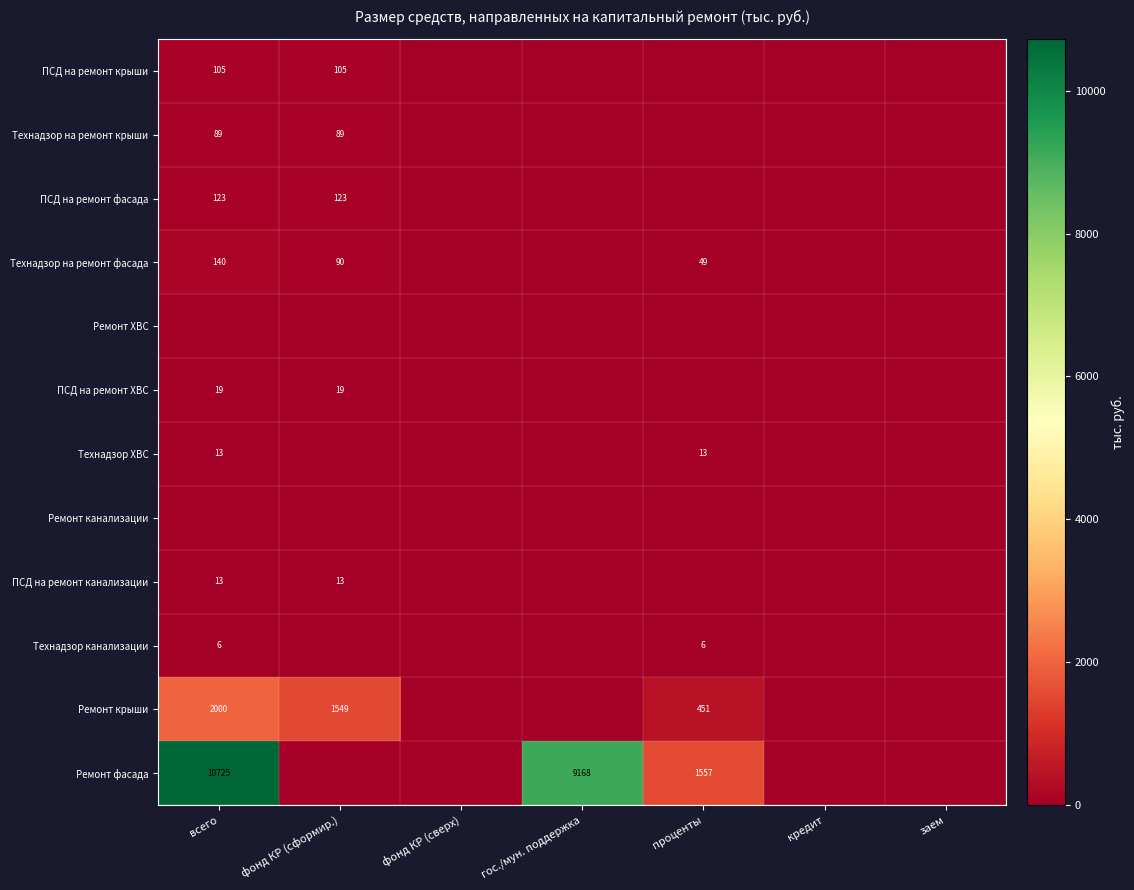

What is the sum of the Технадзор на ремонт фасада values at проценты and всего?

189